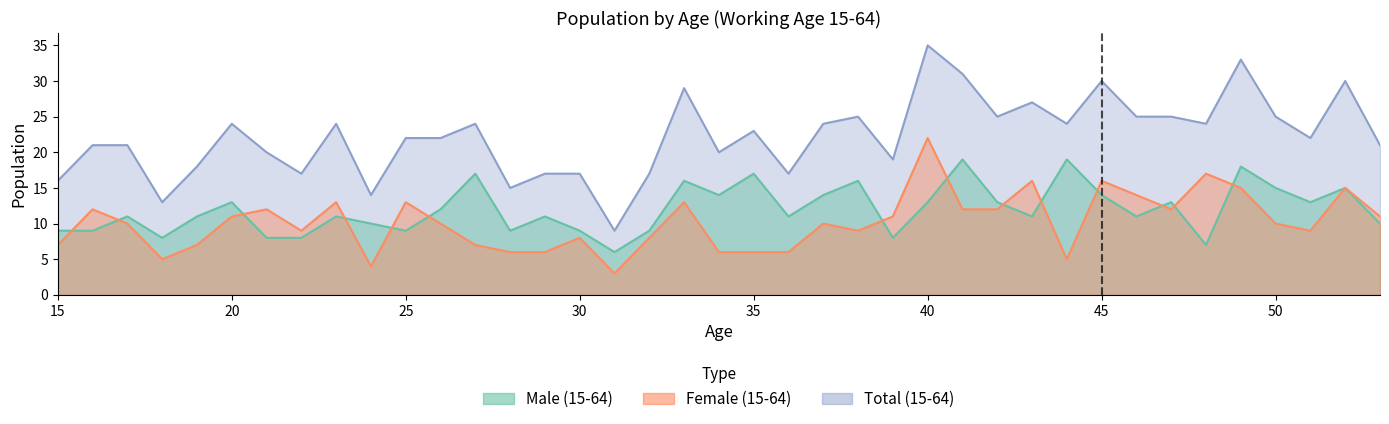

How many intersections are there between Male (15-64) and Female (15-64)?

14